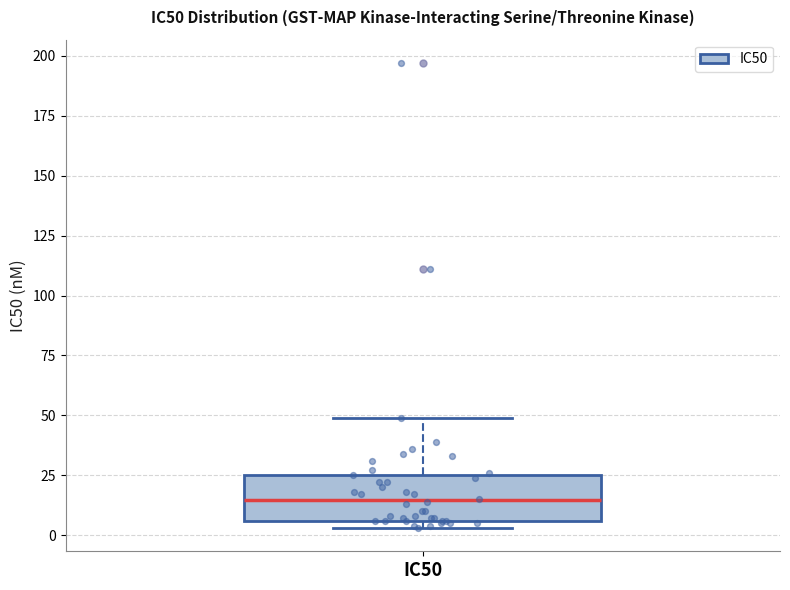

Transcribe this box plot: give where the median line is, the range the box spans, and where the two whiskers end, as read against the y-axis. The values are not printed on the chart, so give them approximately, as read against the axis.

median 15, box 5 to 25, whiskers 5 (just below the box's lower edge) to 50